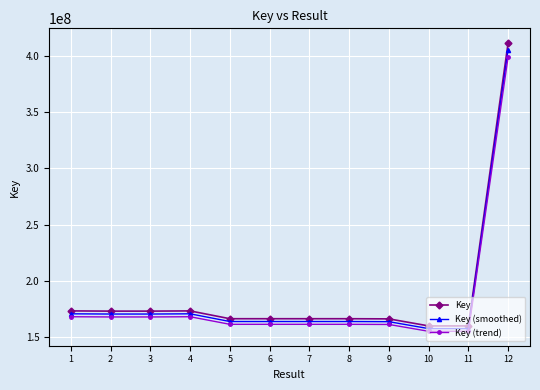

What is the value of the Key (smoothed) point at the 11th from the left?

157293483.8